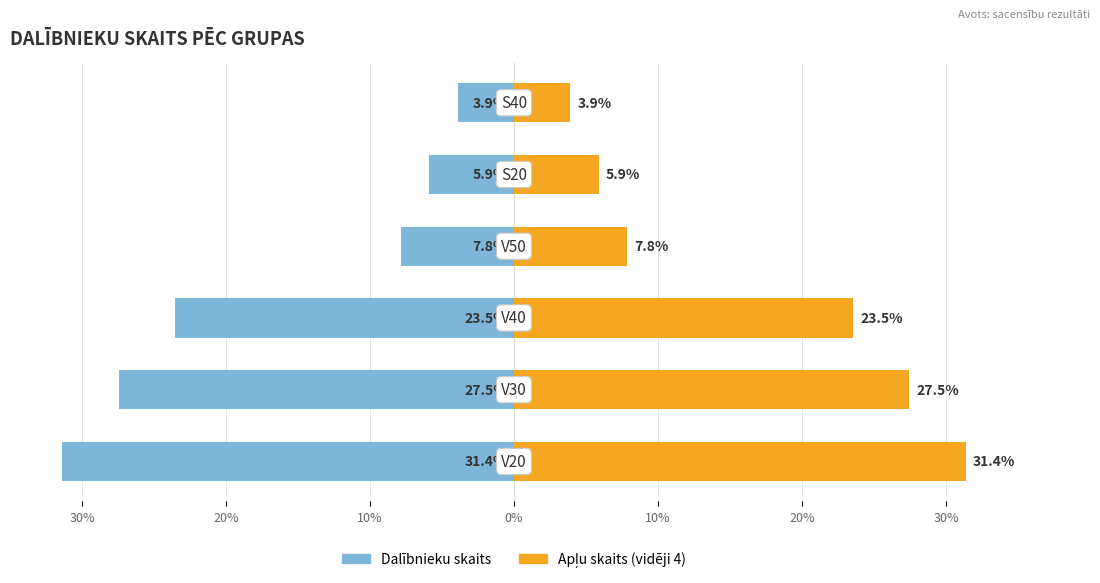

Count the number of data series in this chart.

2